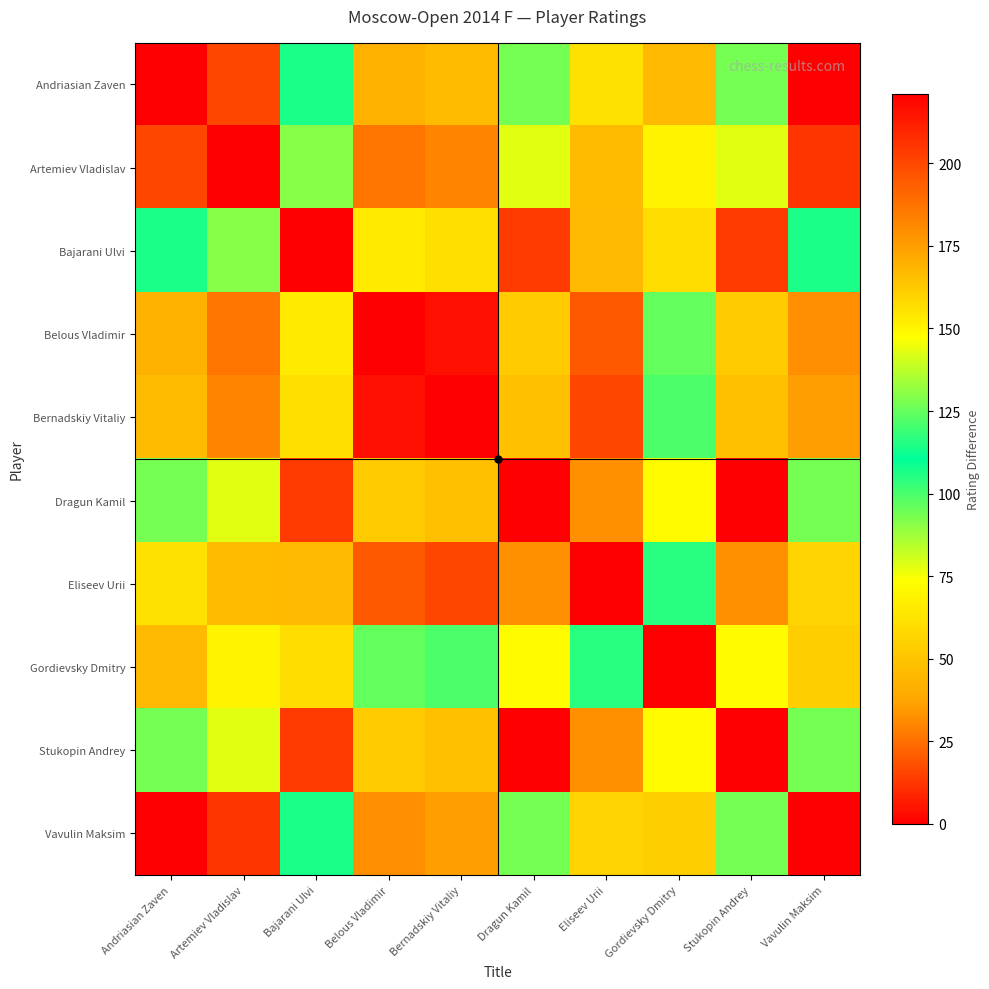

What is the total value across all series at Andriasian Zaven?

849